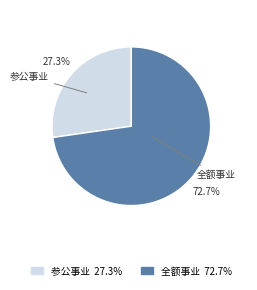

Which slice is the smallest?

参公事业